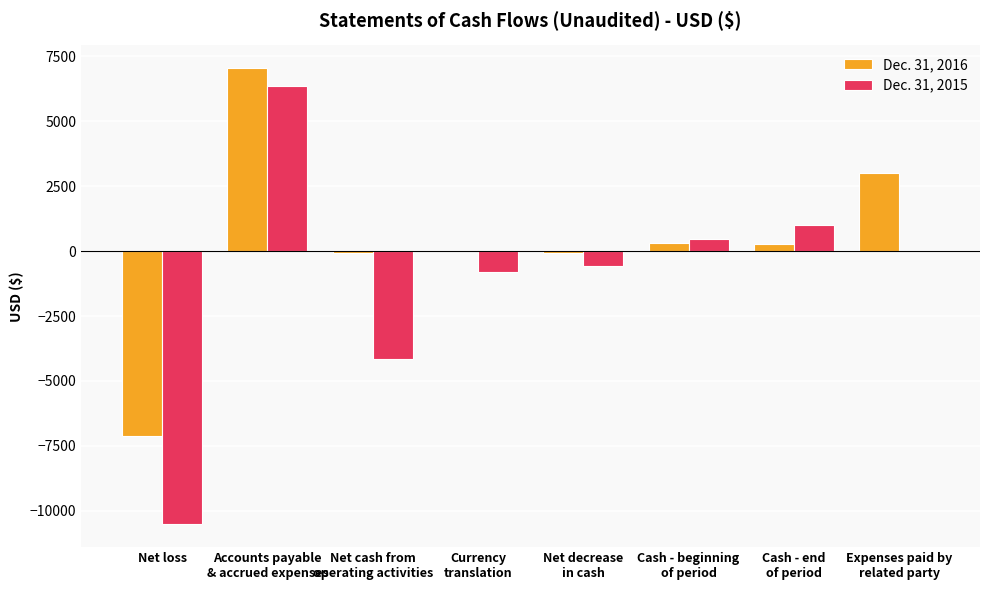

Which series has the largest total across all categories?

Dec. 31, 2016